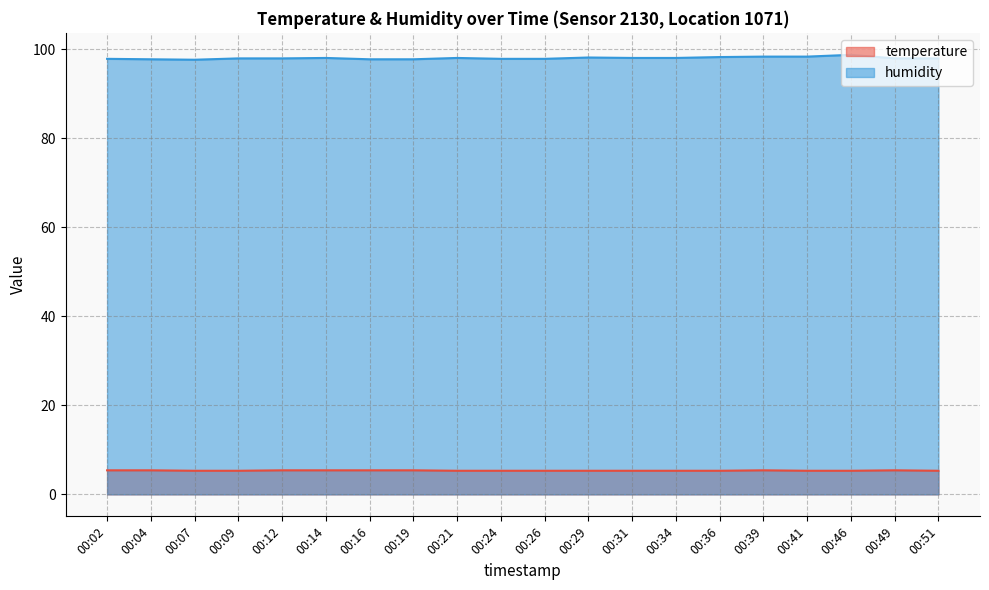

Reading left to right, transcribe all the data shown in this chart.

temperature: 5.4	5.4	5.3	5.3	5.4	5.4	5.4	5.4	5.3	5.3	5.3	5.3	5.3	5.3	5.3	5.4	5.3	5.3	5.4	5.3
humidity: 97.8	97.7	97.6	97.9	97.9	98.0	97.7	97.7	98.0	97.8	97.8	98.1	98.0	98.0	98.2	98.3	98.3	98.7	97.9	97.9